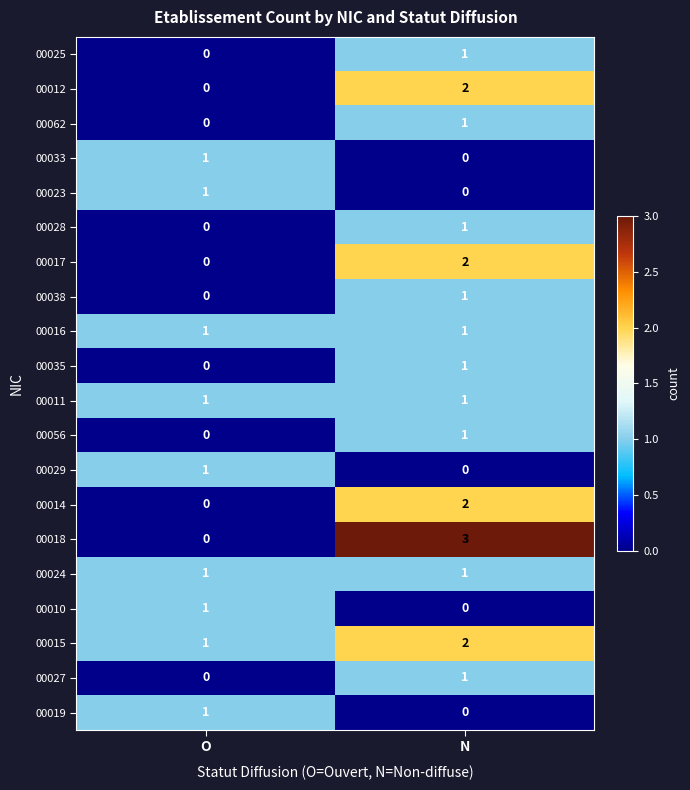

True or false: 00025 has a value of 0 at N.

False